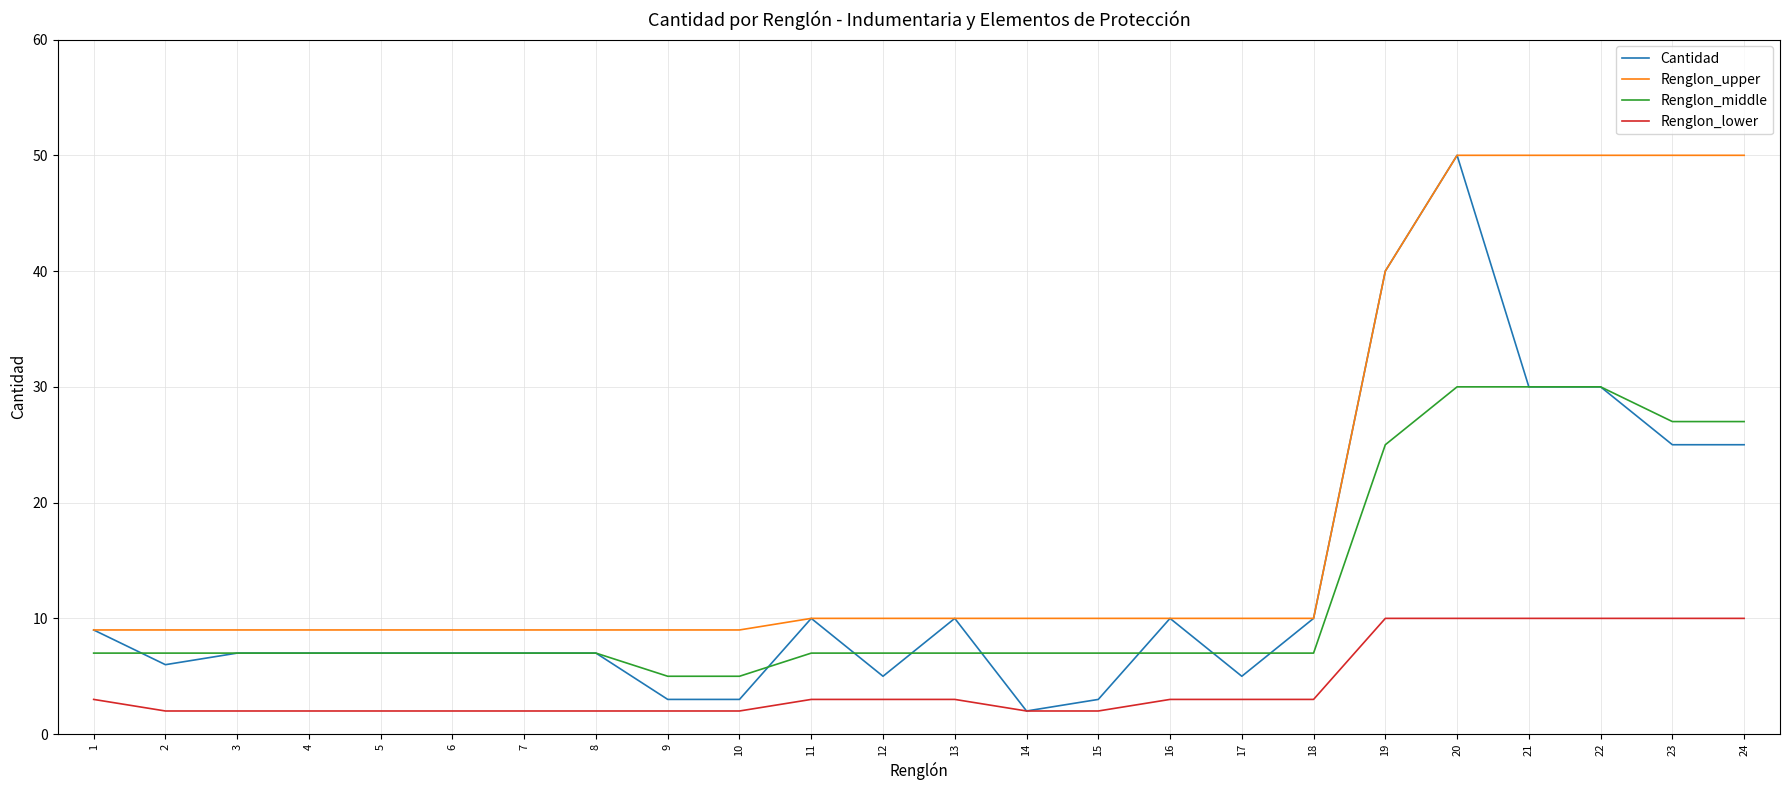

What are all the series names shown in the legend?

Cantidad, Renglon_upper, Renglon_middle, Renglon_lower